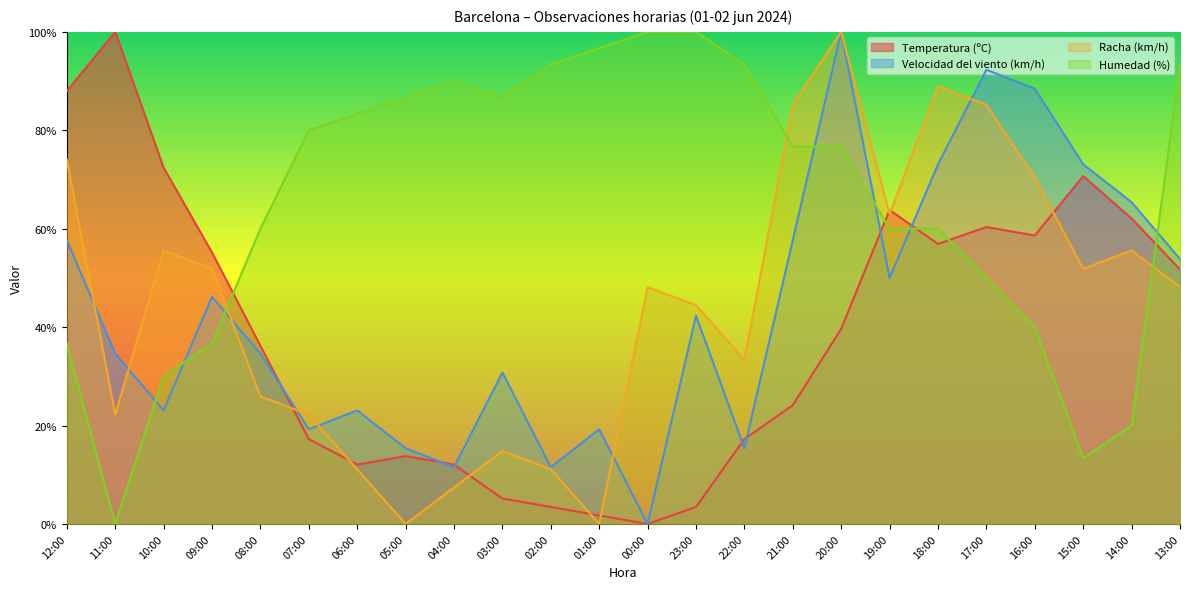

In Humedad (%), how many points are lower than both neighbors (excluding endpoints)?

3